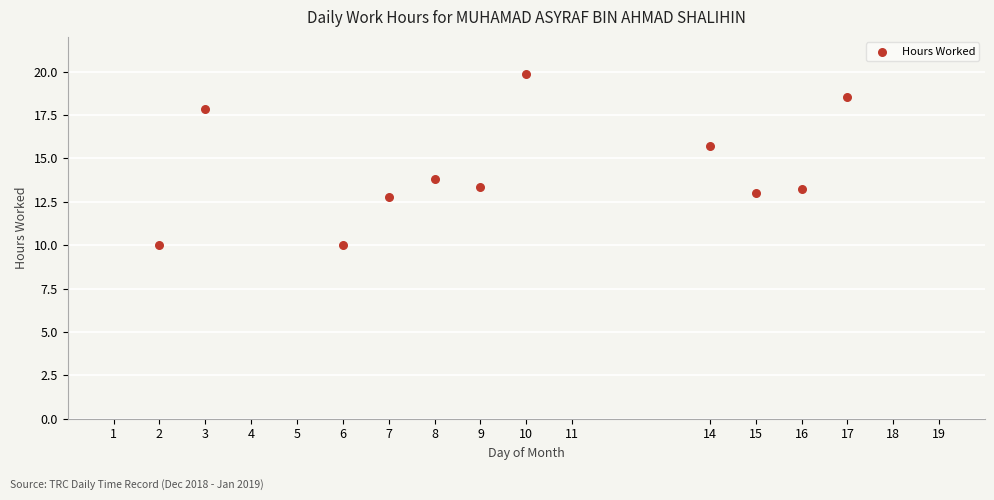

What is the average X value?

9.7